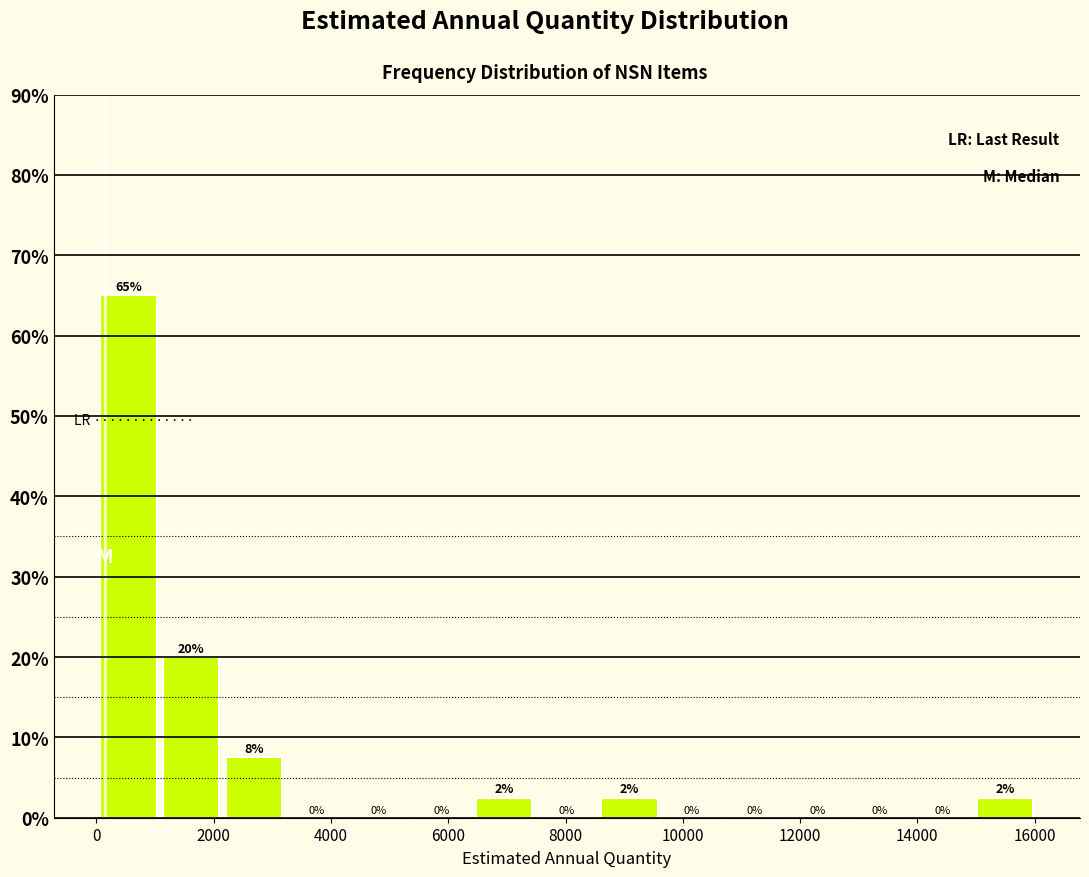

Which range on the x-axis has the tallest bar?

0 to 1000